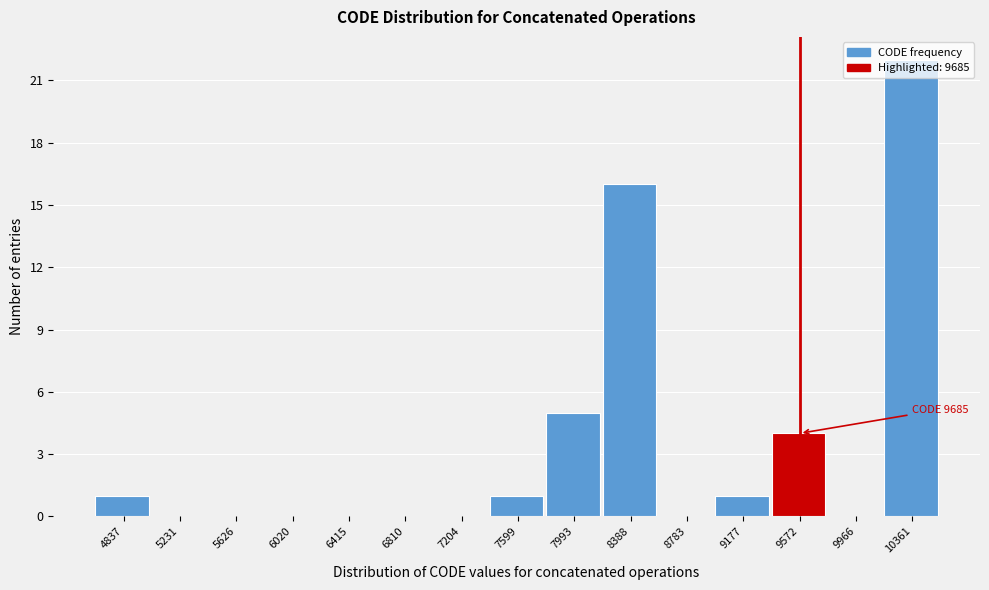

The chart shows a value of 0 at 7204. True or false?

True